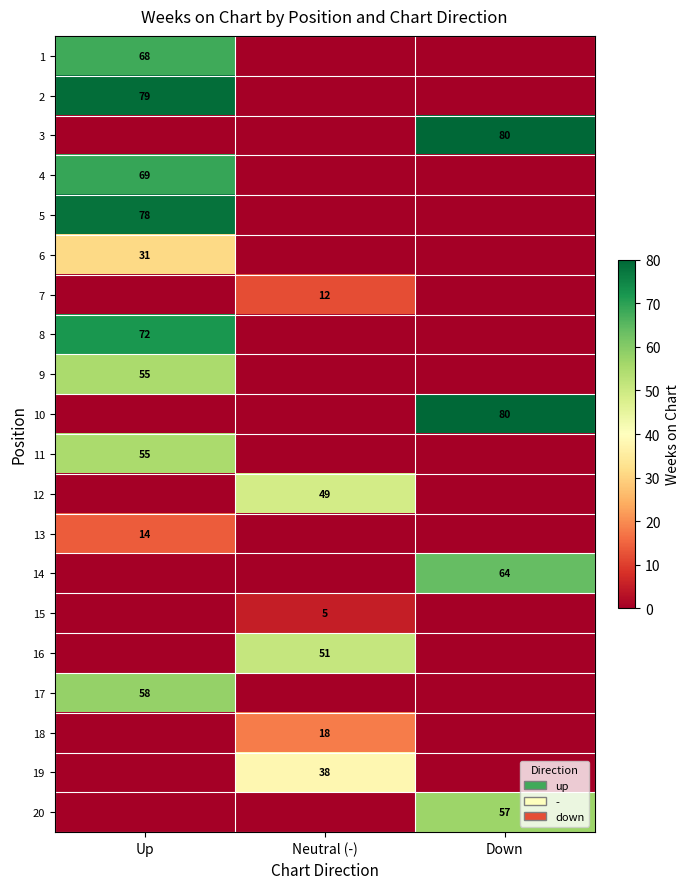

Is it true that 16 equals 89 at Neutral (-)?

False